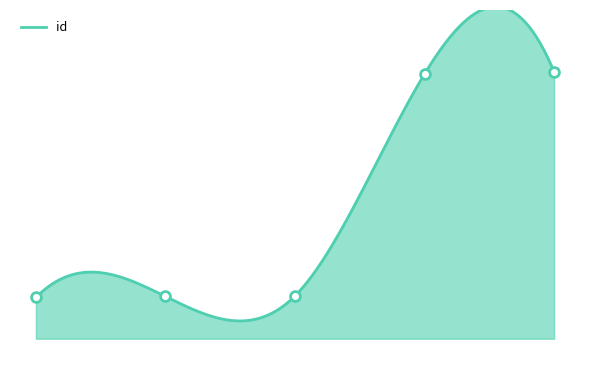

Between 7438 and 7439, which is larger?

7439